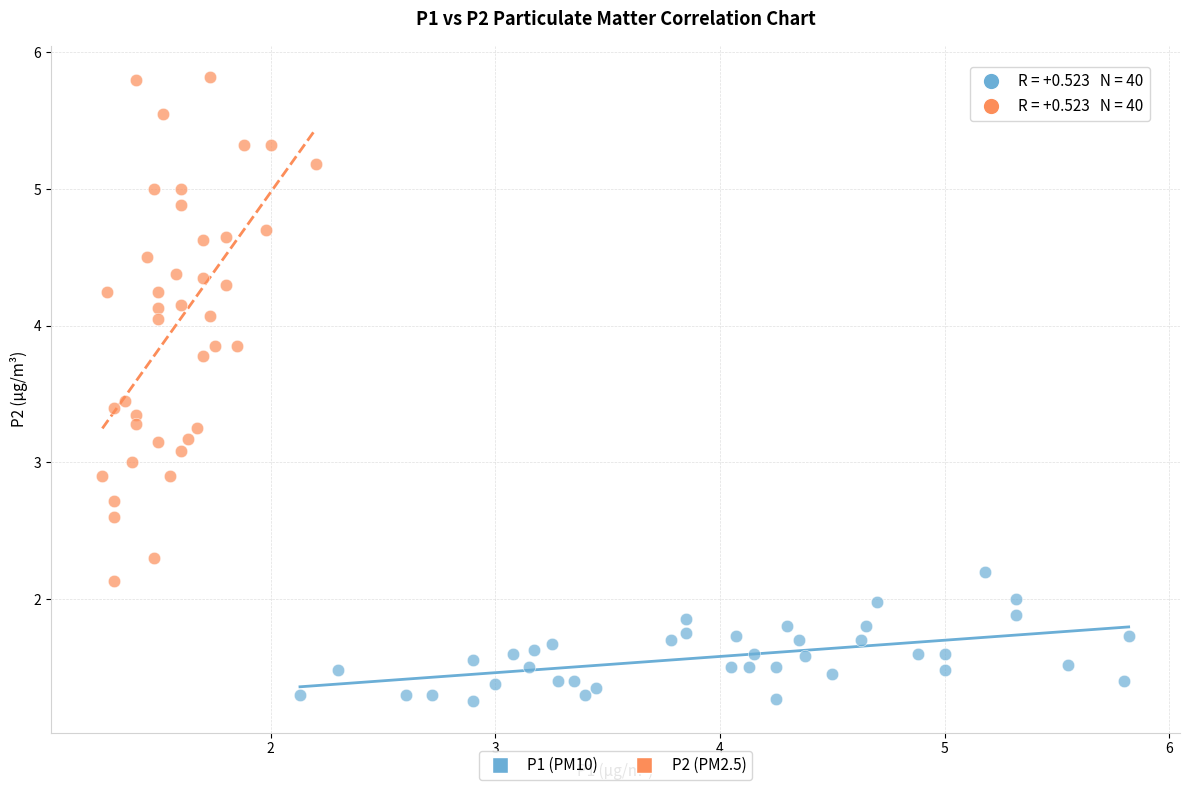

Which series contains the highest Y value?

P2 (PM2.5)